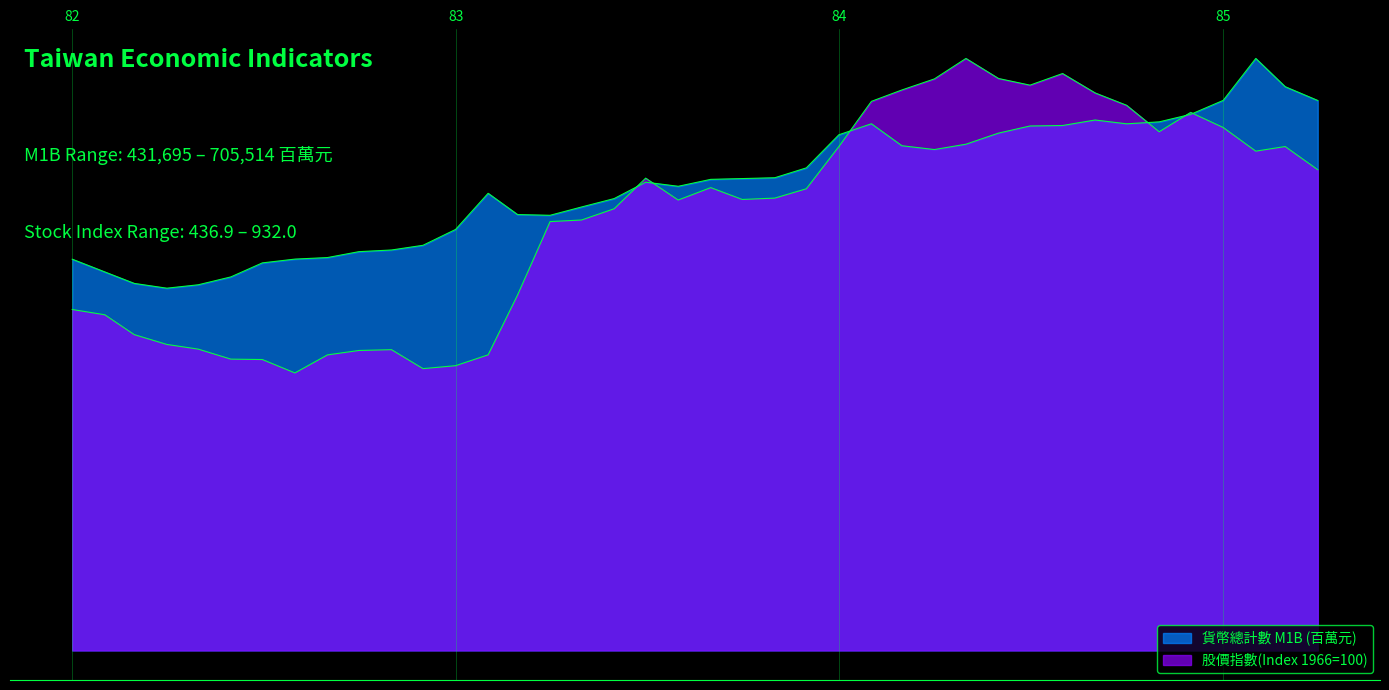

Which label corresponds to the smallest value in the chart?

1982-08